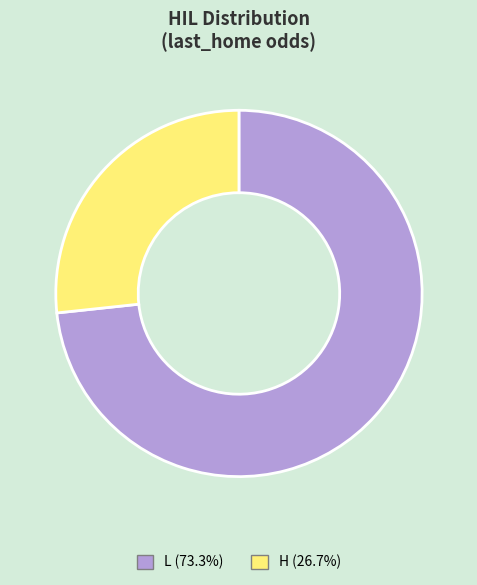

Does any single category account for the majority?

Yes